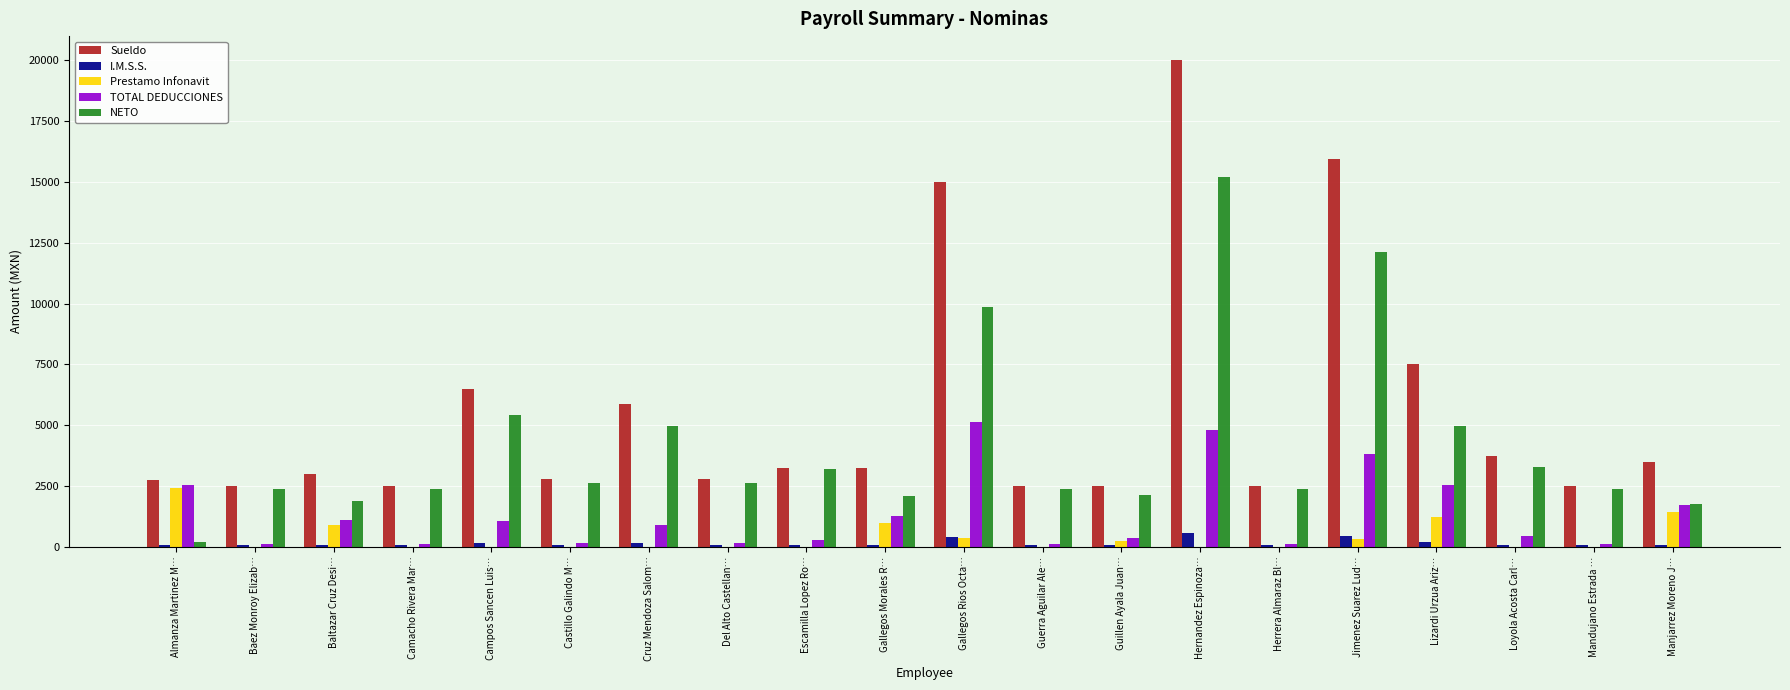

Which series has the largest total across all categories?

Sueldo